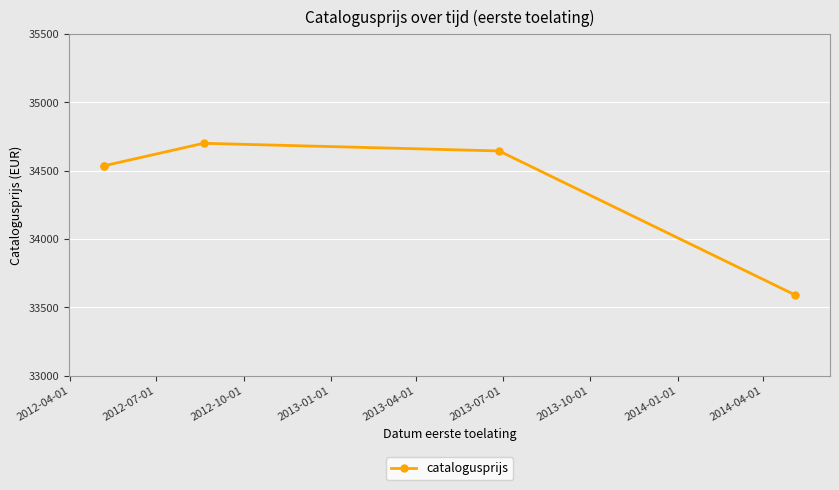

What is the maximum value shown in the chart?

34700